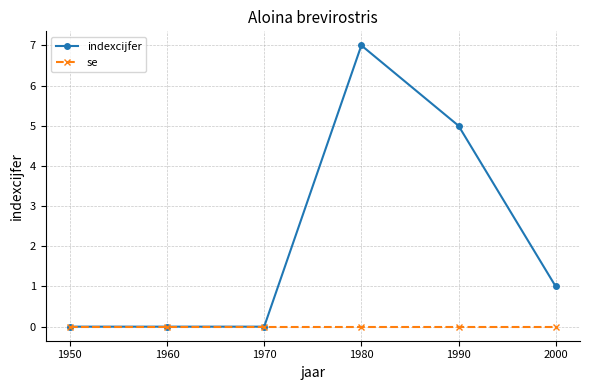

Reading left to right, what are all the values shown in this chart?

indexcijfer: 1950=0	1960=0	1970=0	1980=7	1990=5	2000=1
se: 1950=0	1960=0	1970=0	1980=0	1990=0	2000=0